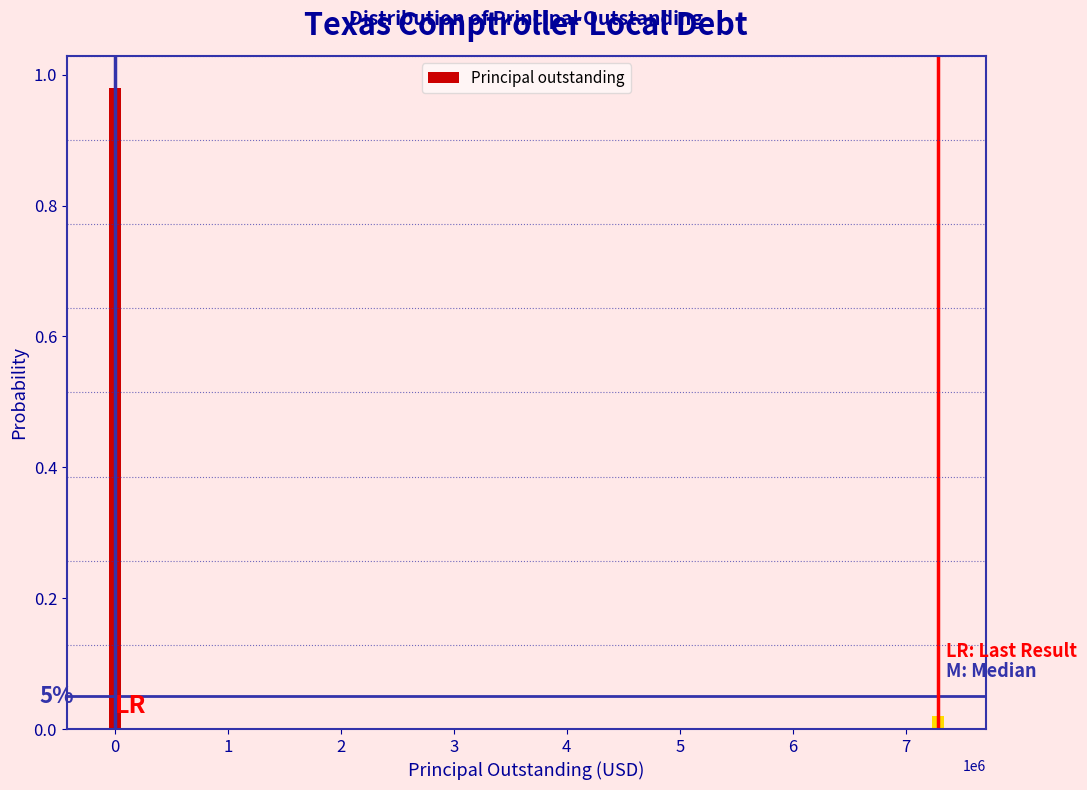

How many bars are there in total?

2